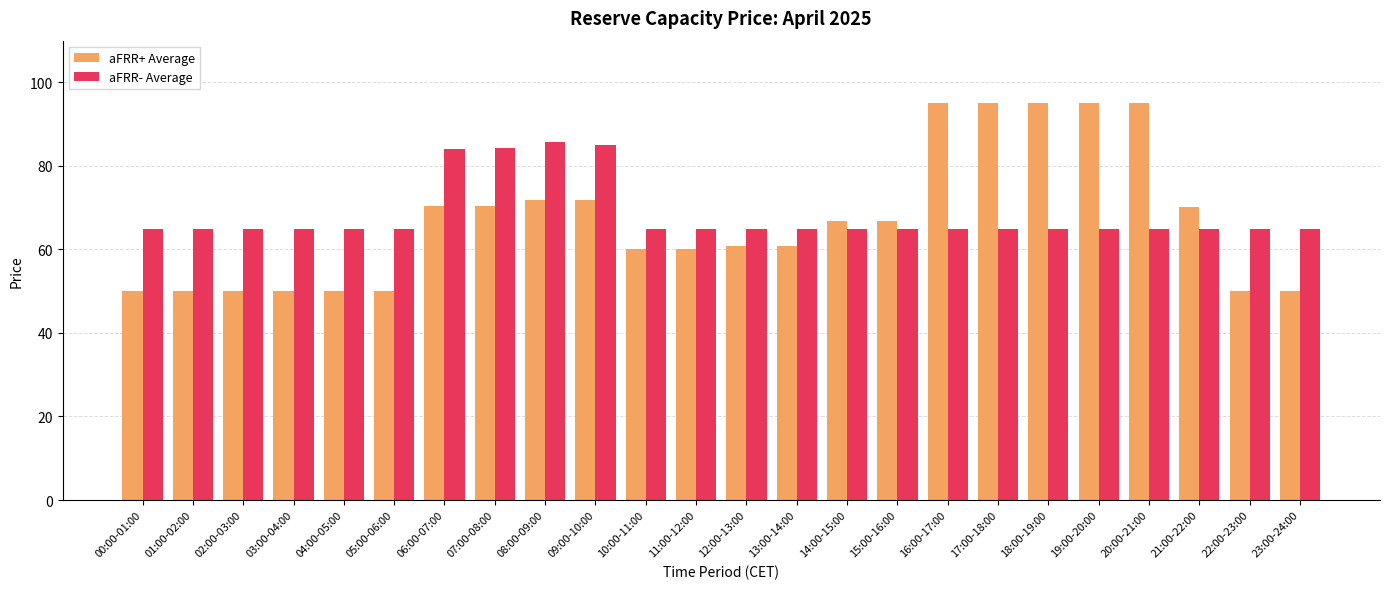

Rank the series at 02:00-03:00 from highest to lowest value.

aFRR- Average, aFRR+ Average